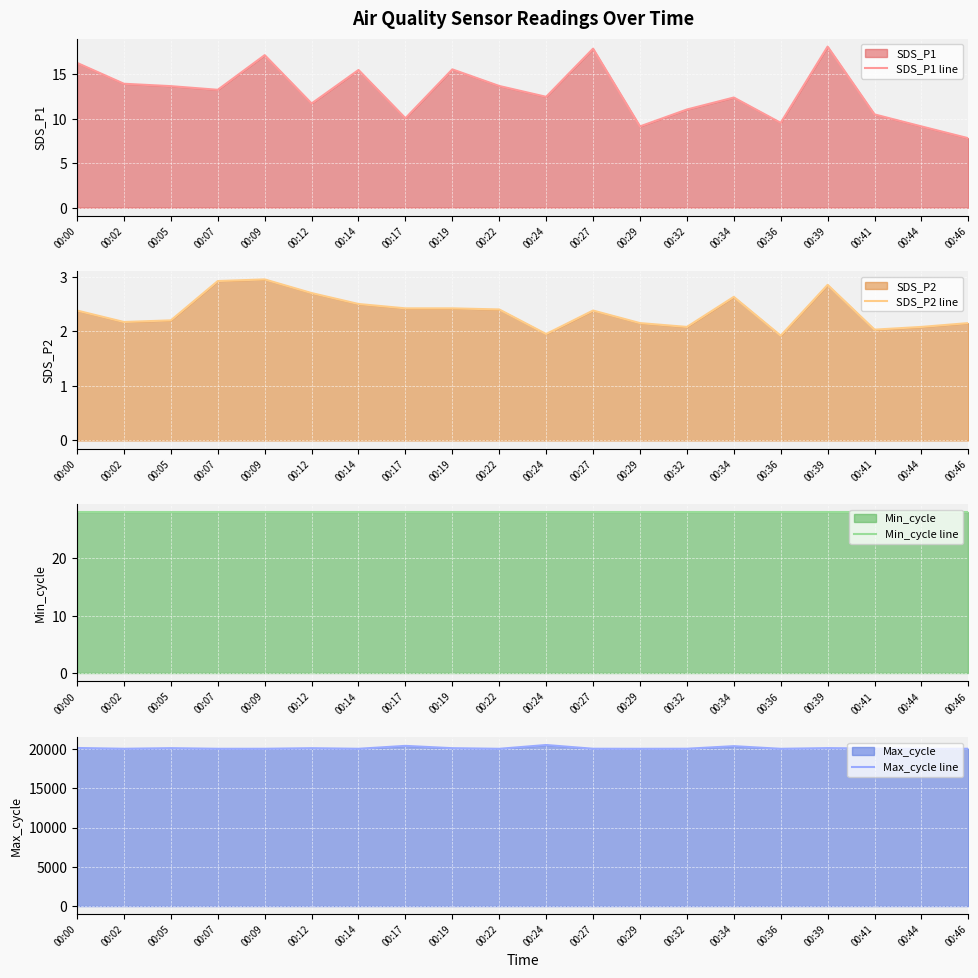

What is the approximate value of Min_cycle line at 00:02?

28.0